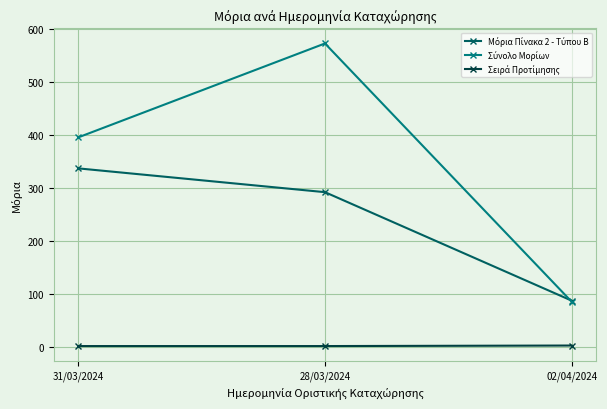

What is the label of the 1st point from the right?

02/04/2024